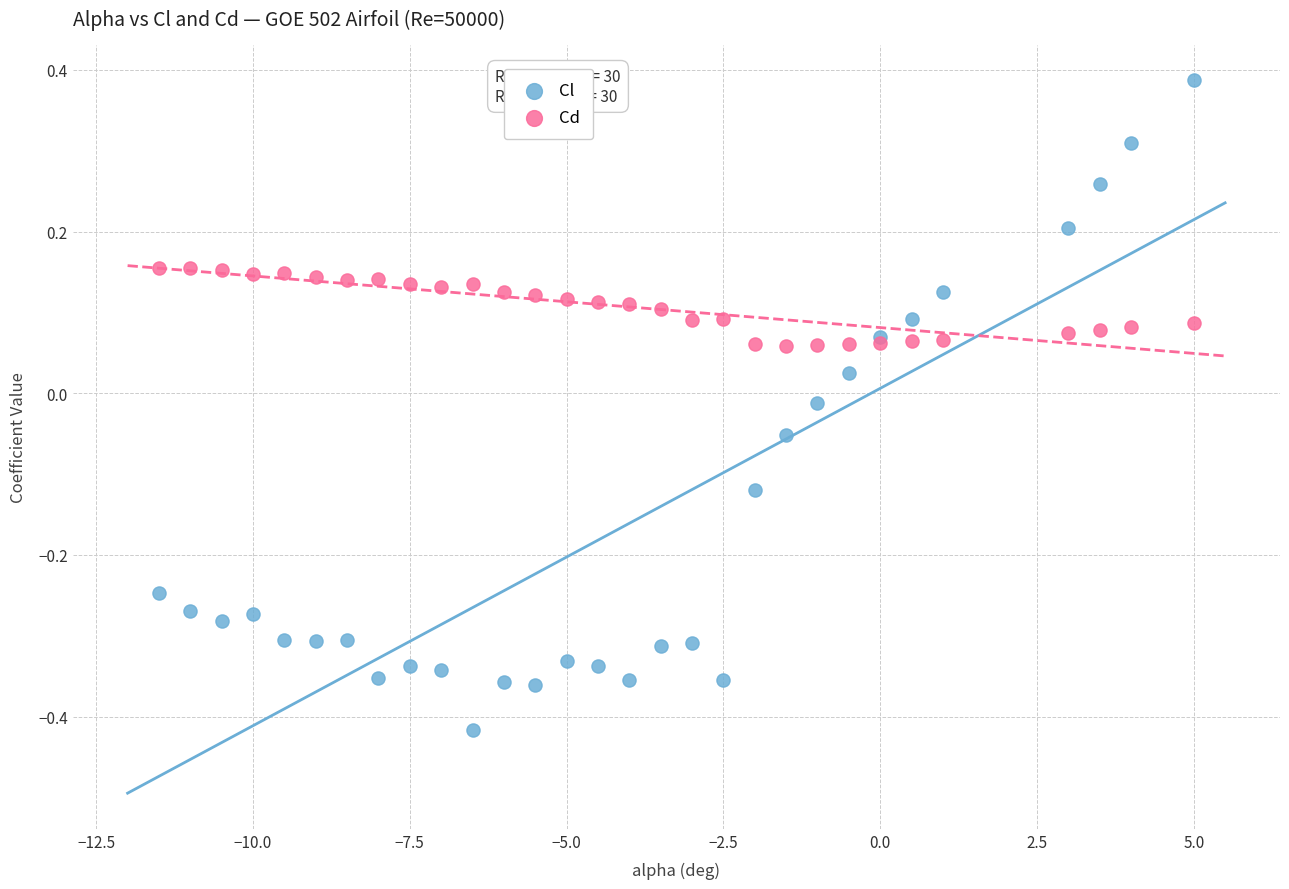

Which series contains the lowest Y value?

Cl